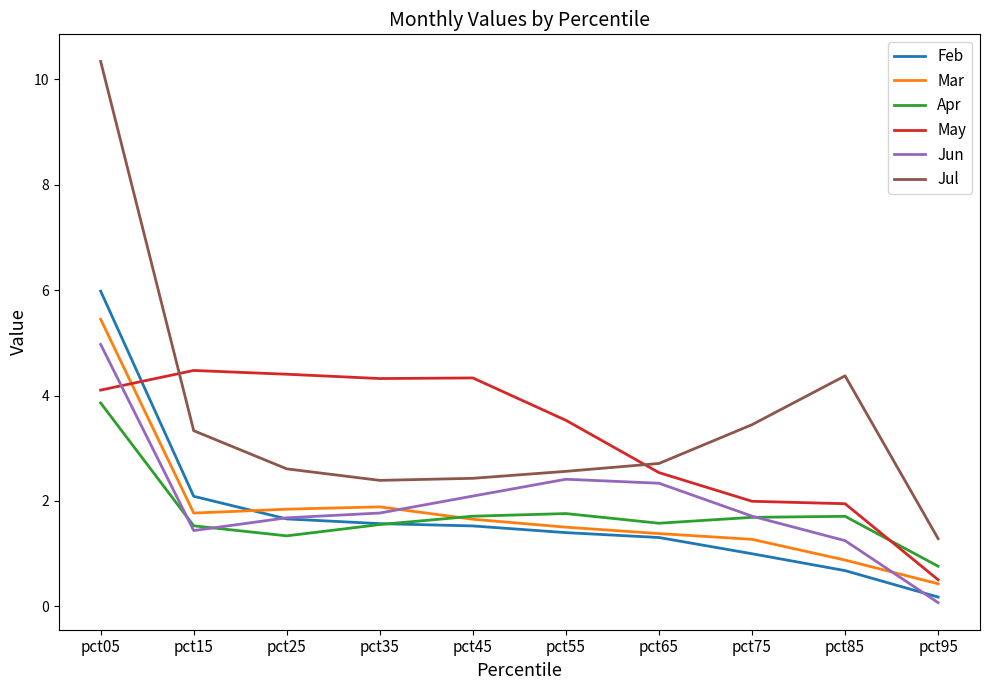

Which category has the highest value across all series?

pct05